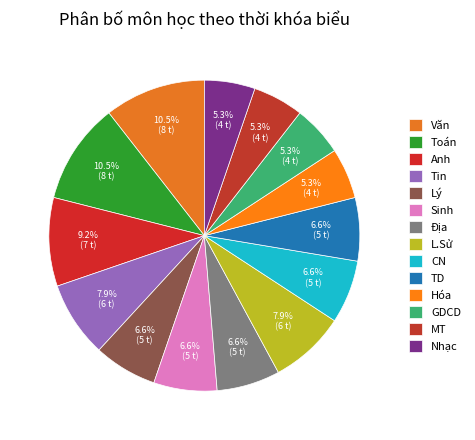

What is the change in value from Địa to MT?

-1